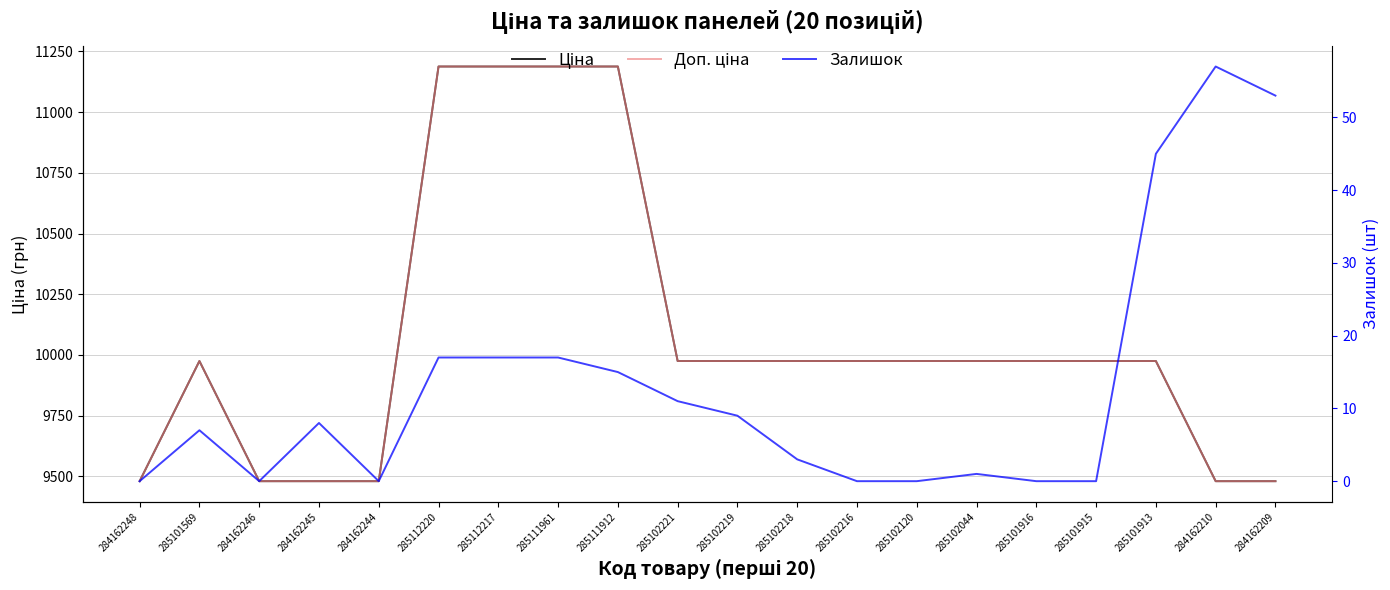

True or false: Доп. ціна and Ціна cross at least once.

False